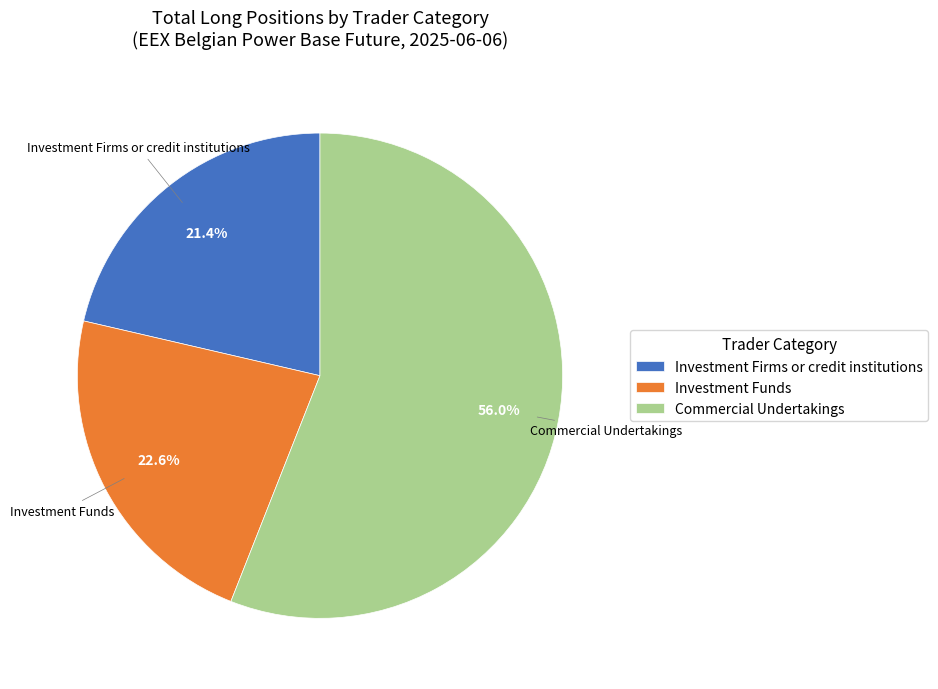

What is the majority slice?

Commercial Undertakings